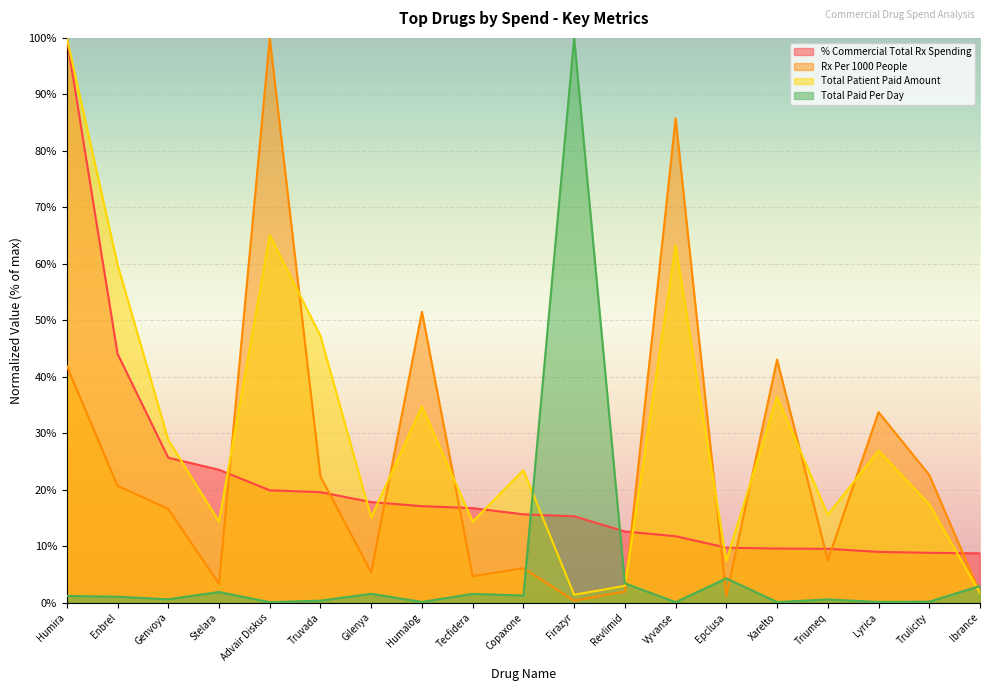

After their last crossing, which series has the higher values: Total Paid Amount Per Day or Total Patient Paid Amount?

Total Paid Amount Per Day